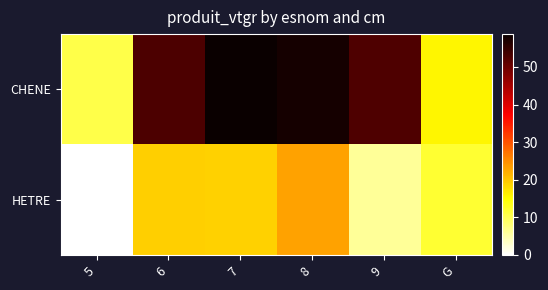

Rank the series by their average value, from lowest to highest.

HETRE, CHENE